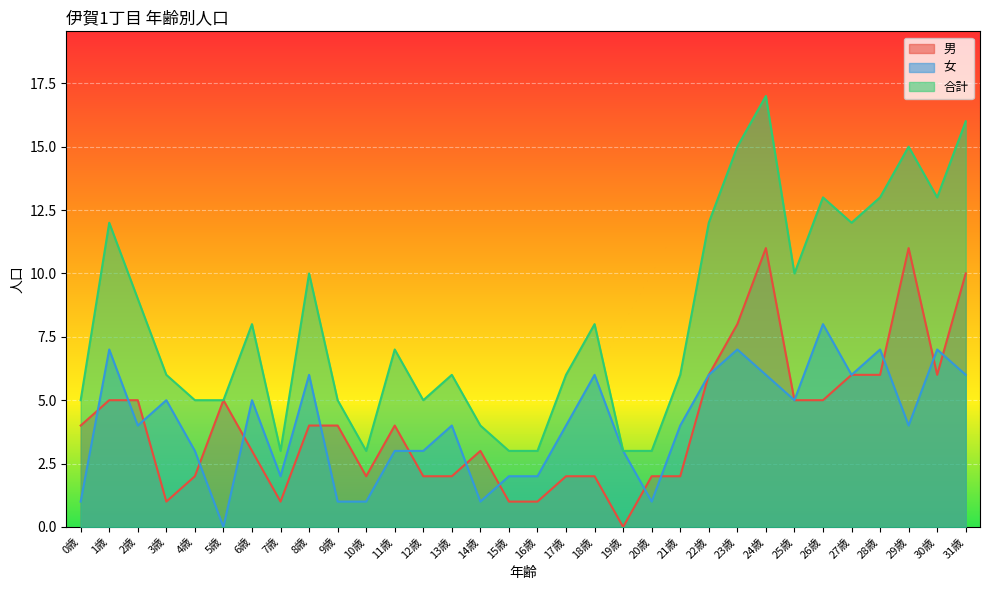

How many values in the 合計 series exceed 7?

15